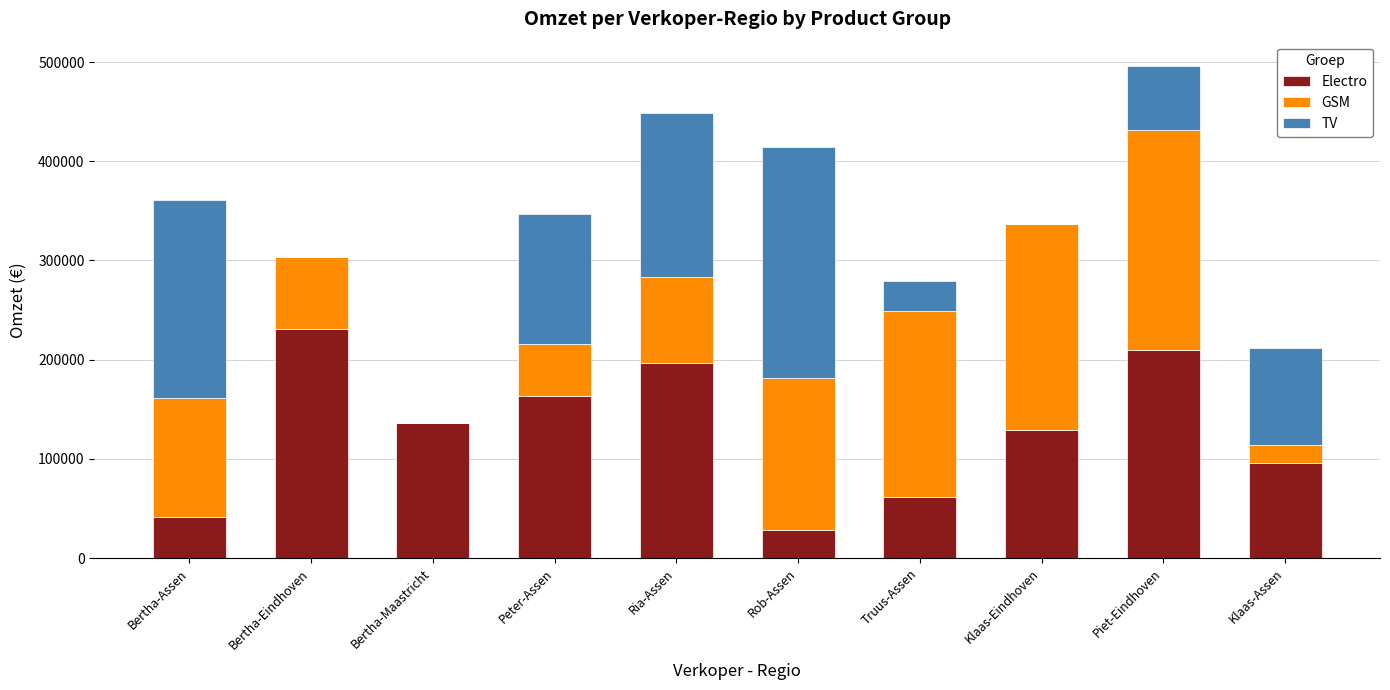

The value of Electro at Truus-Assen is 61750. True or false?

True